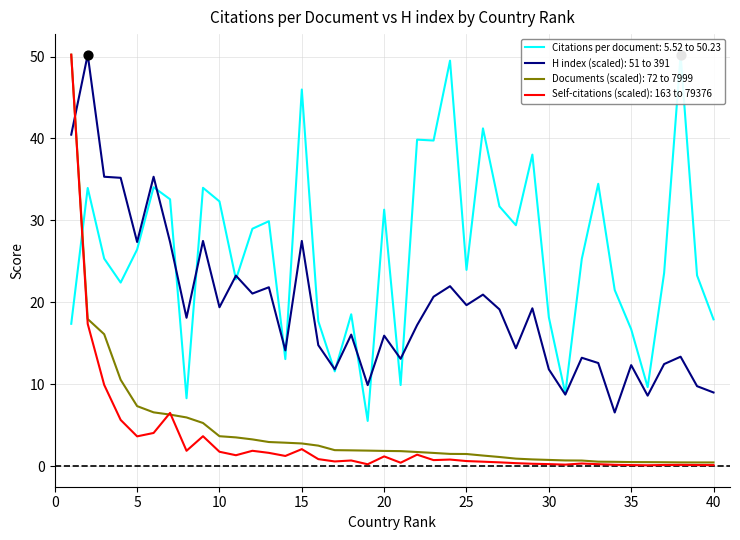

True or false: Documents (scaled): 72 to 7999 has a value of 2.8 at 15.

True